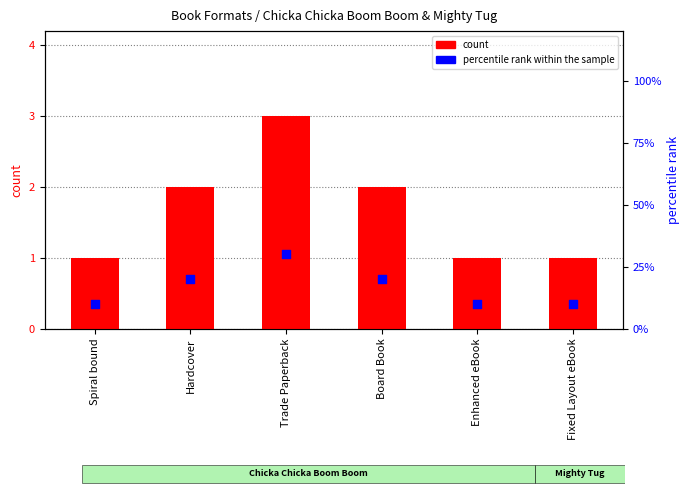

Which series reaches the minimum Y coordinate?

count